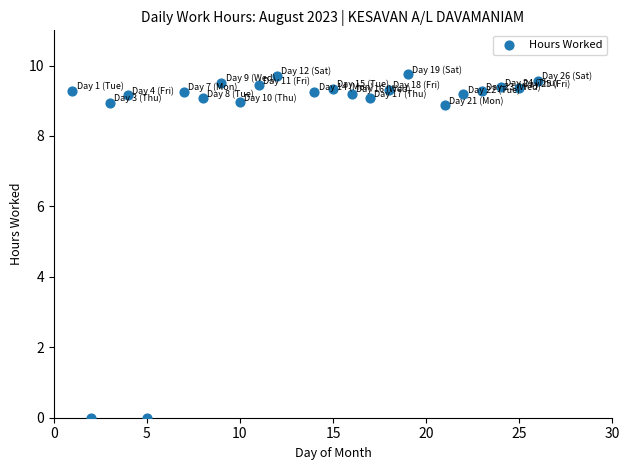

What is the range of X values (max minus min)?

25.0